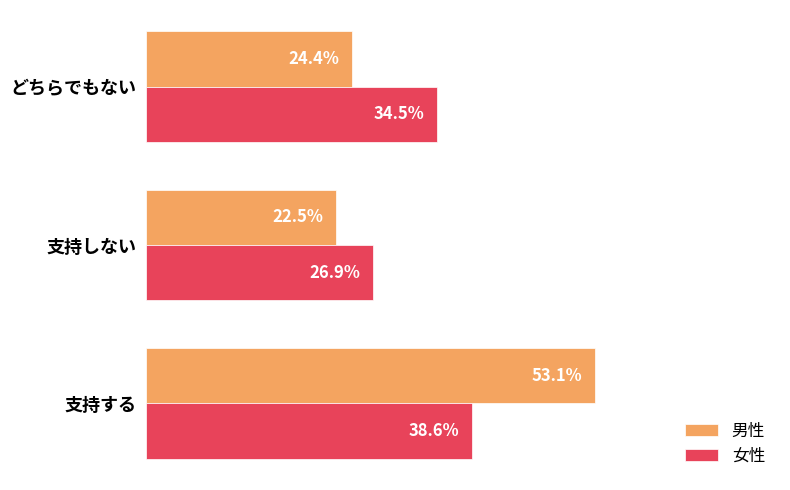

At which label does 男性 reach its minimum?

支持しない